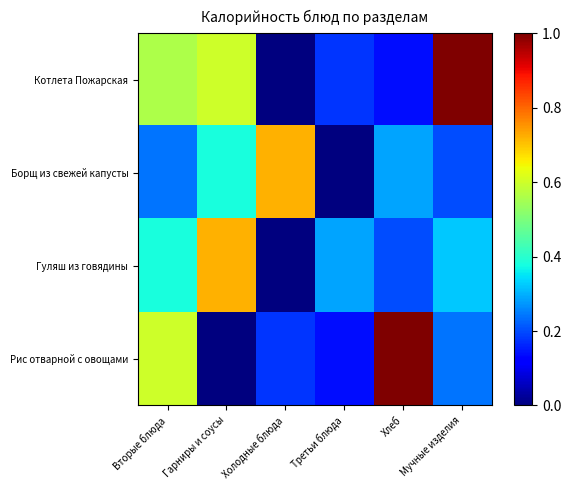

Which series has the largest total across all categories?

Котлета Пожарская